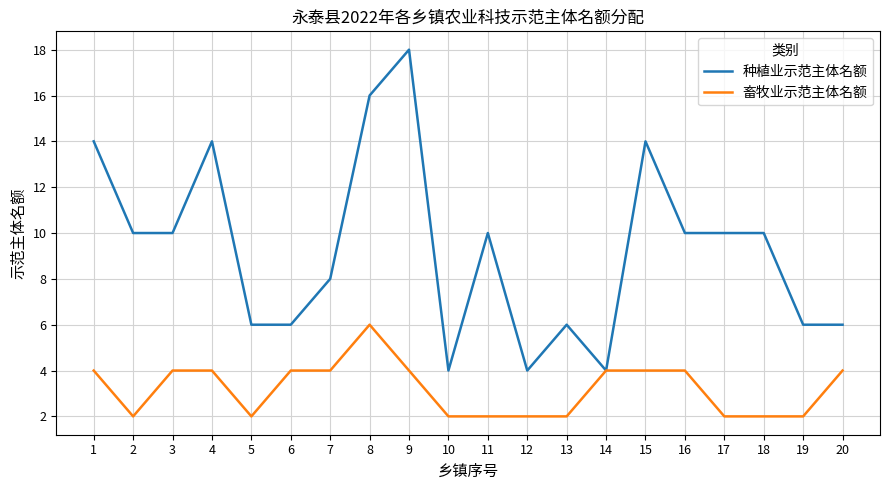

True or false: 畜牧业示范主体名额 has a value of 1 at 17.

False